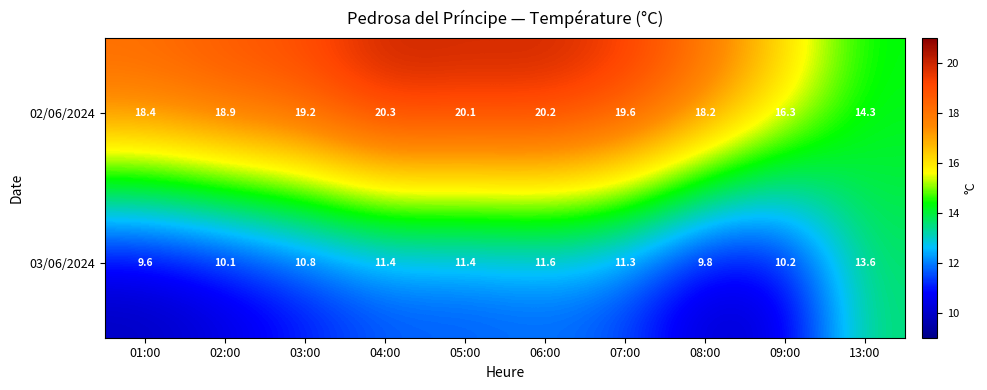

Rank the series at 06:00 from lowest to highest value.

03/06/2024, 02/06/2024